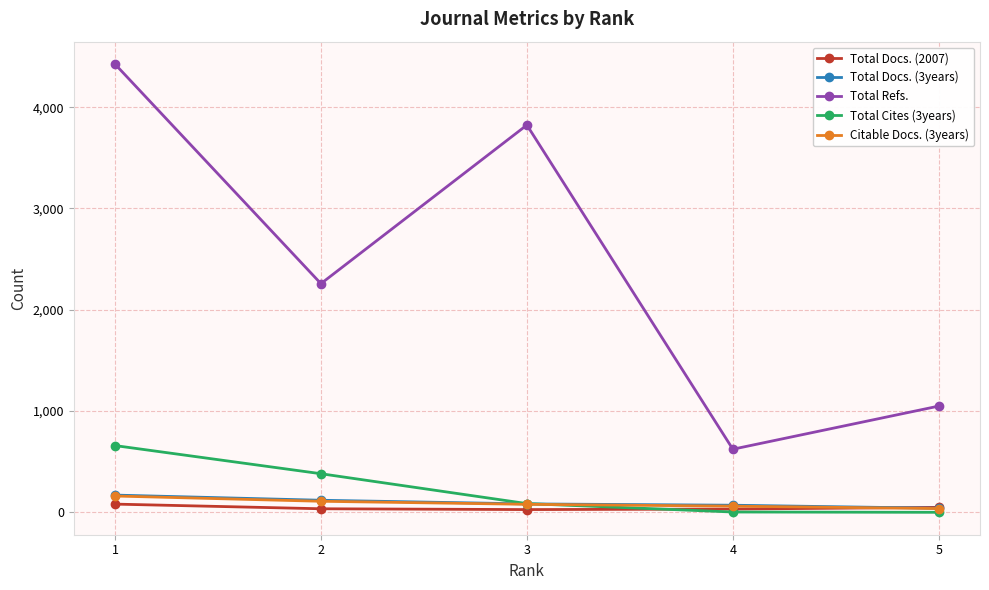

Is it true that Total Cites (3years) equals 3 at 4?

True